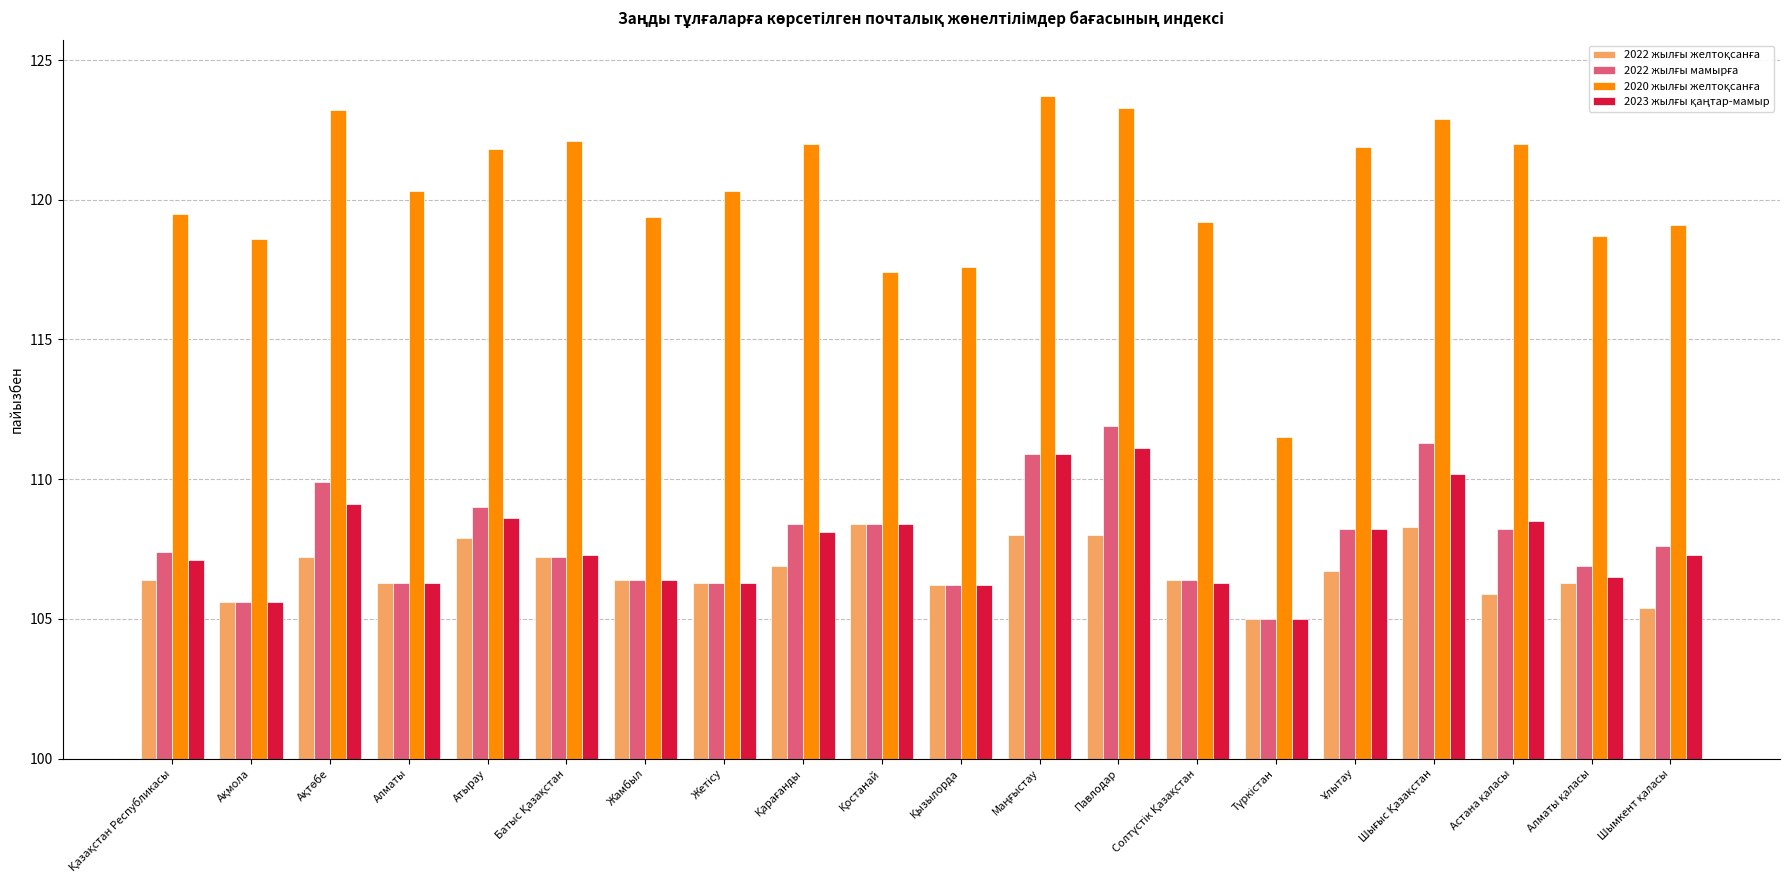

Is it true that 2022 жылғы мамырға equals 173.2 at Шымкент қаласы?

False